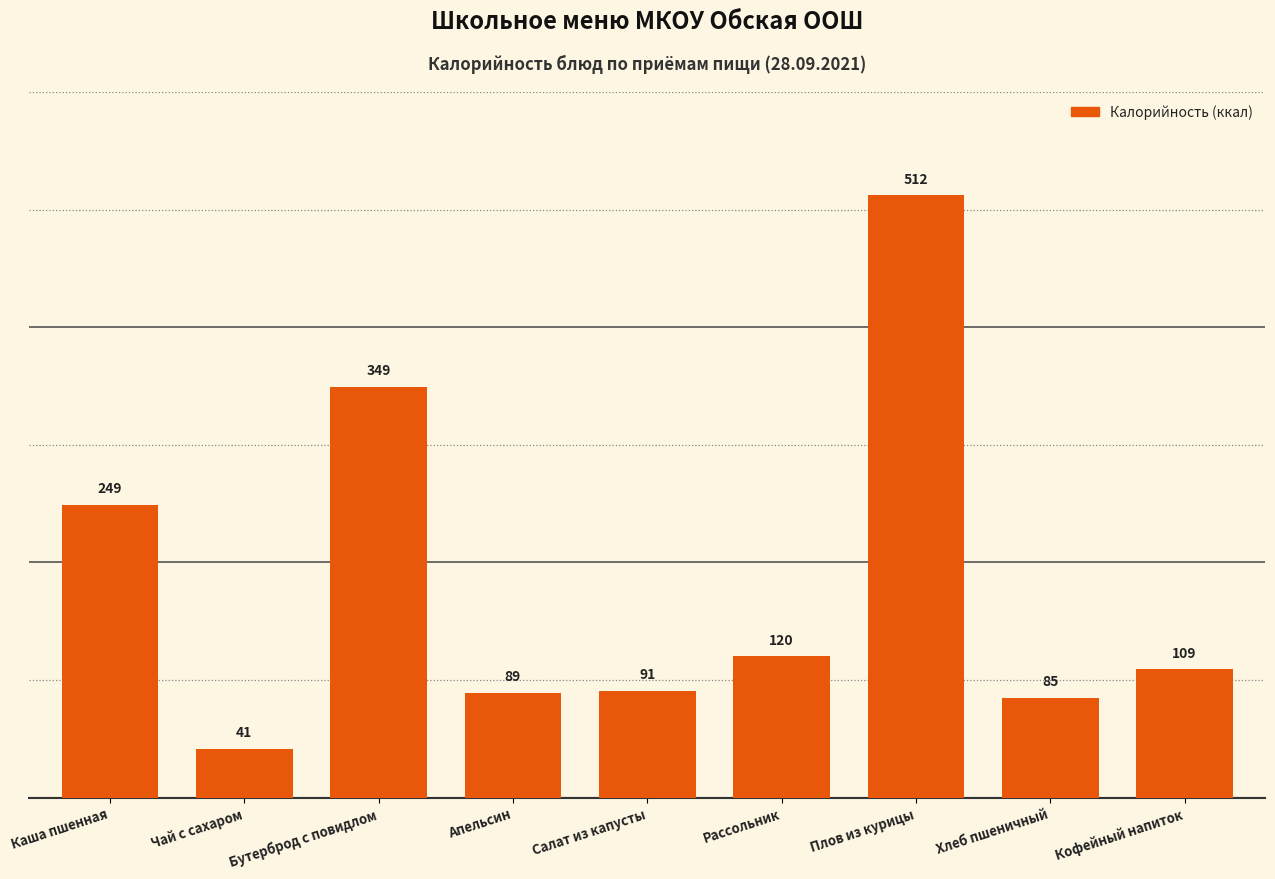

Is it true that the value at Каша пшенная is 249?

True